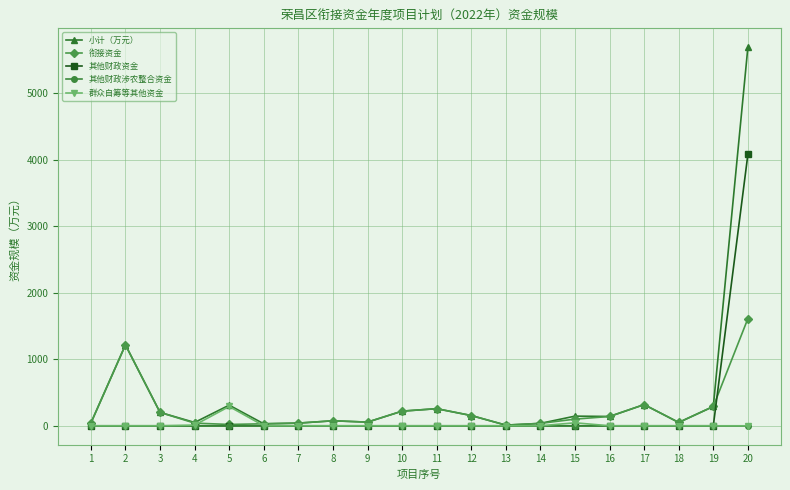

True or false: 衔接资金 has more than 0 interior local peaks.

True